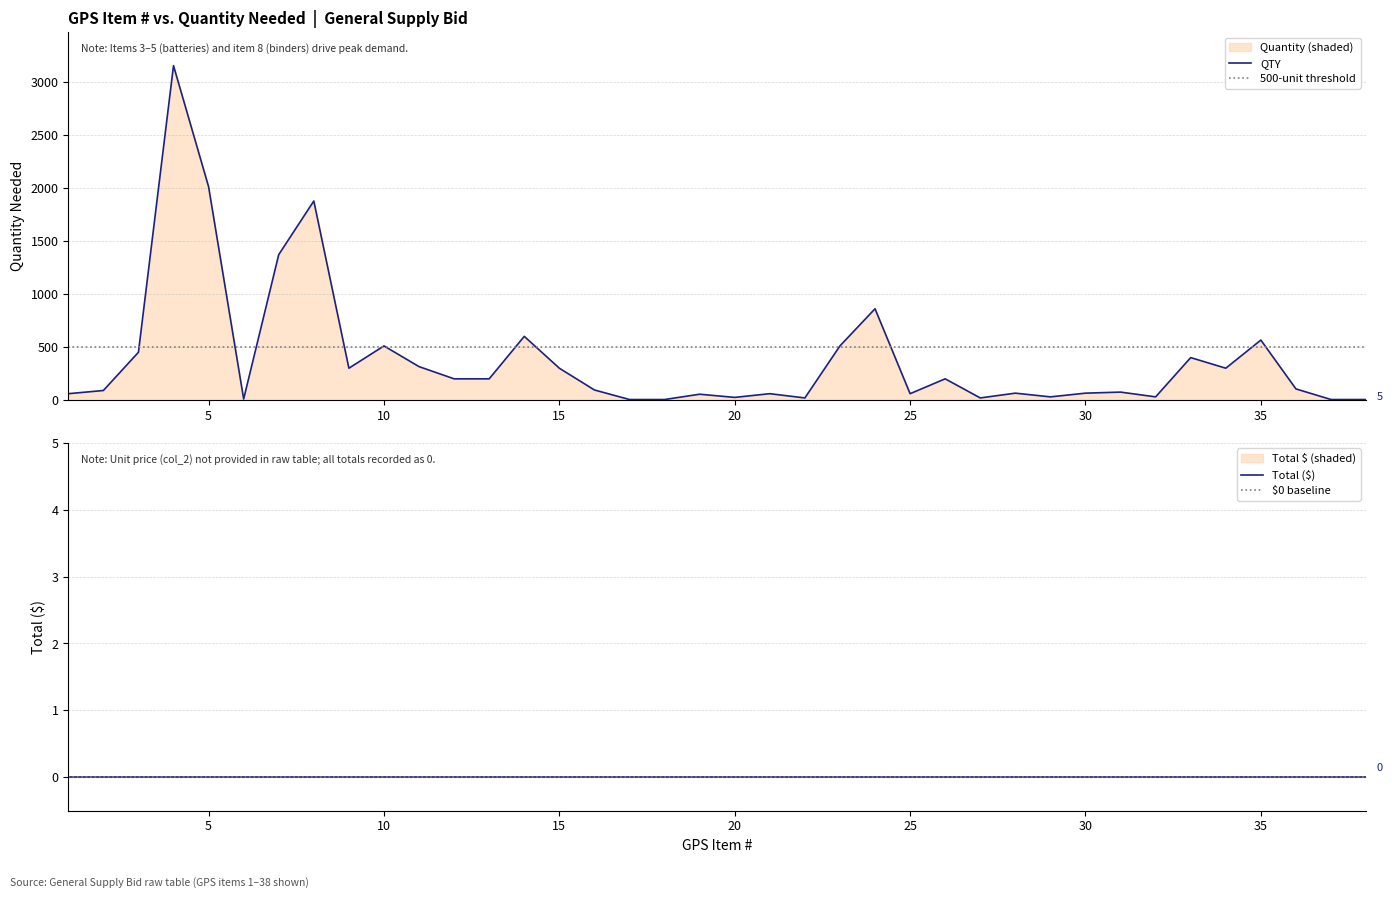

Rank the categories by value from lowest to highest.

17, 18, 37, 38, 6, 22, 27, 20, 29, 32, 19, 1, 21, 25, 28, 30, 31, 2, 16, 36, 12, 13, 26, 9, 15, 34, 11, 33, 3, 10, 23, 35, 14, 24, 7, 8, 5, 4